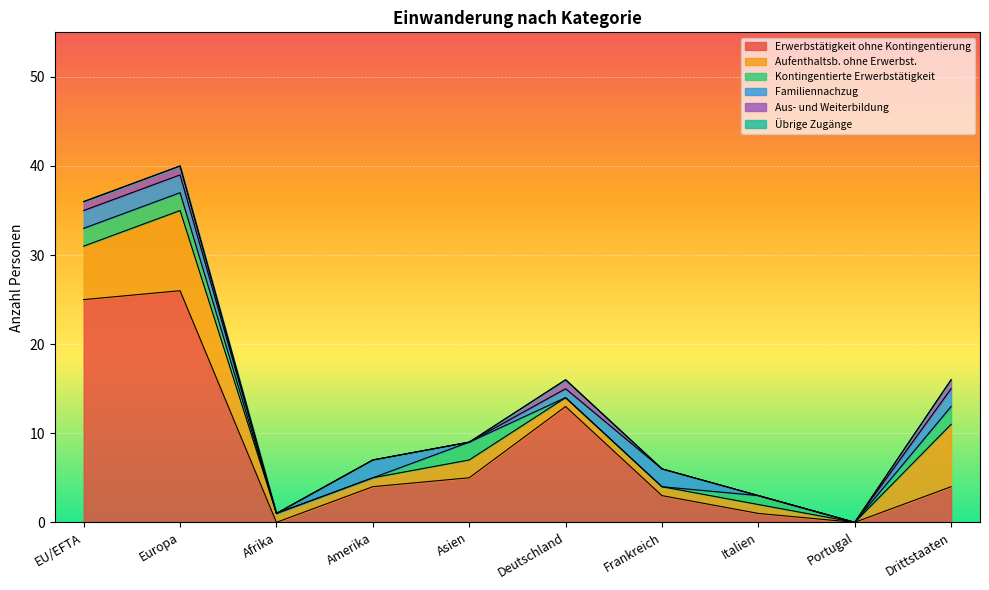

Reading right to left, list all the values displayed in this chart.

Erwerbstätigkeit ohne Kontingentierung: Drittstaaten=4	Portugal=0	Italien=1	Frankreich=3	Deutschland=13	Asien=5	Amerika=4	Afrika=0	Europa=26	EU/EFTA=25
Aufenthaltsb. ohne Erwerbst.: Drittstaaten=7	Portugal=0	Italien=1	Frankreich=1	Deutschland=1	Asien=2	Amerika=1	Afrika=1	Europa=9	EU/EFTA=6
Kontingentierte Erwerbstätigkeit: Drittstaaten=2	Portugal=0	Italien=1	Frankreich=0	Deutschland=0	Asien=2	Amerika=0	Afrika=0	Europa=2	EU/EFTA=2
Familiennachzug: Drittstaaten=2	Portugal=0	Italien=0	Frankreich=2	Deutschland=1	Asien=0	Amerika=2	Afrika=0	Europa=2	EU/EFTA=2
Aus- und Weiterbildung: Drittstaaten=1	Portugal=0	Italien=0	Frankreich=0	Deutschland=1	Asien=0	Amerika=0	Afrika=0	Europa=1	EU/EFTA=1
Übrige Zugänge: Drittstaaten=0	Portugal=0	Italien=0	Frankreich=0	Deutschland=0	Asien=0	Amerika=0	Afrika=0	Europa=0	EU/EFTA=0